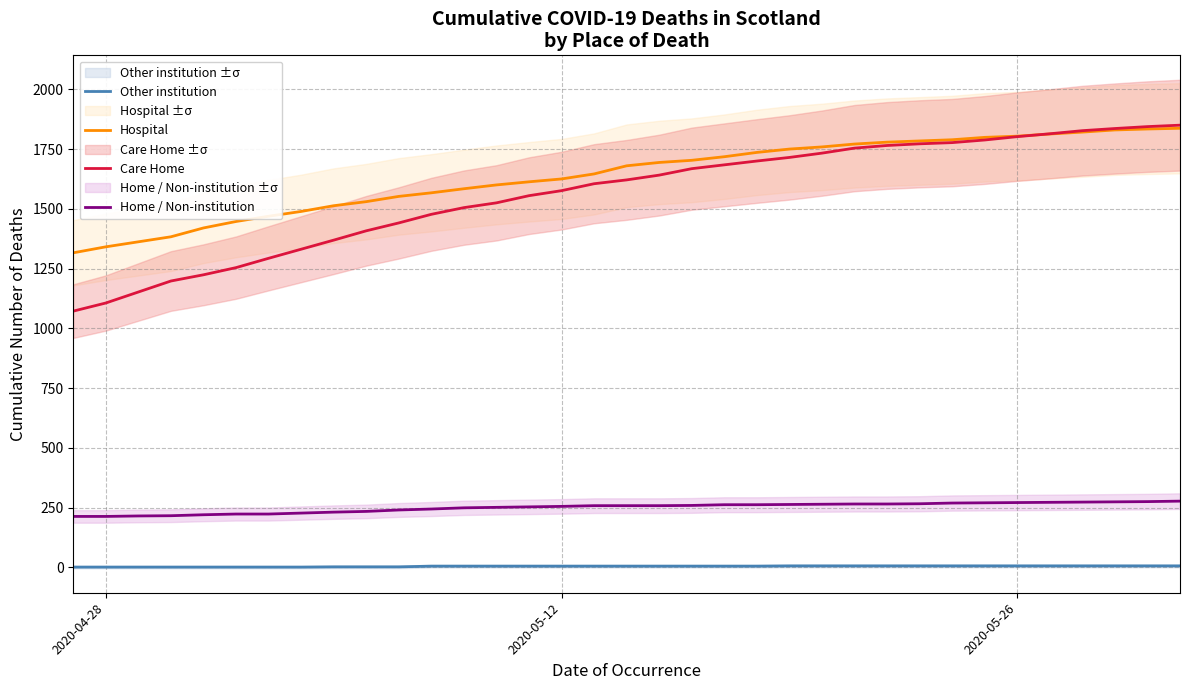

Is this an area chart (filled region under the line)?

No